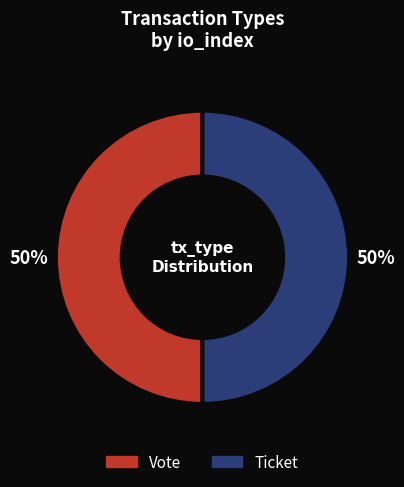

To the nearest percent, what is the combined percentage of Ticket and Vote?

100%